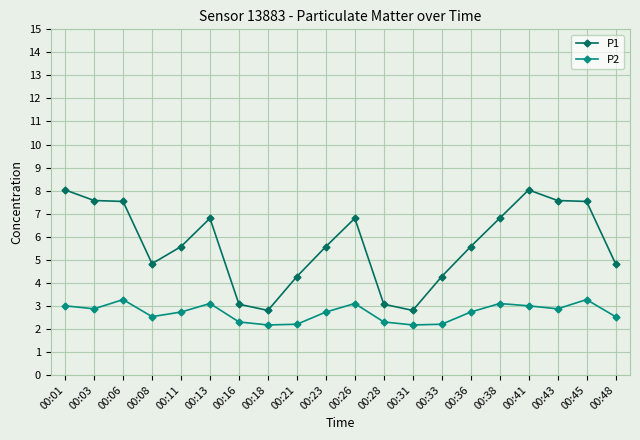

Which series changed the most between 00:36 and 00:41?

P1